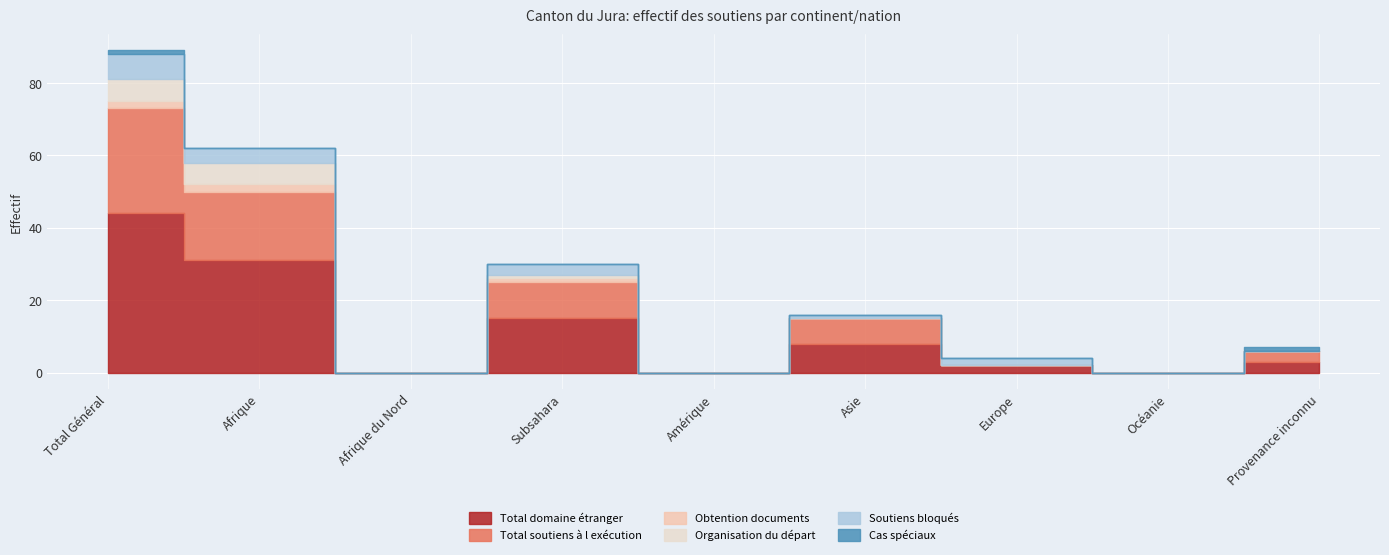

List the series in order of their peak value, lowest first.

Cas spéciaux, Obtention documents, Organisation du départ, Soutiens bloqués, Total soutiens à l exécution, Total domaine étranger